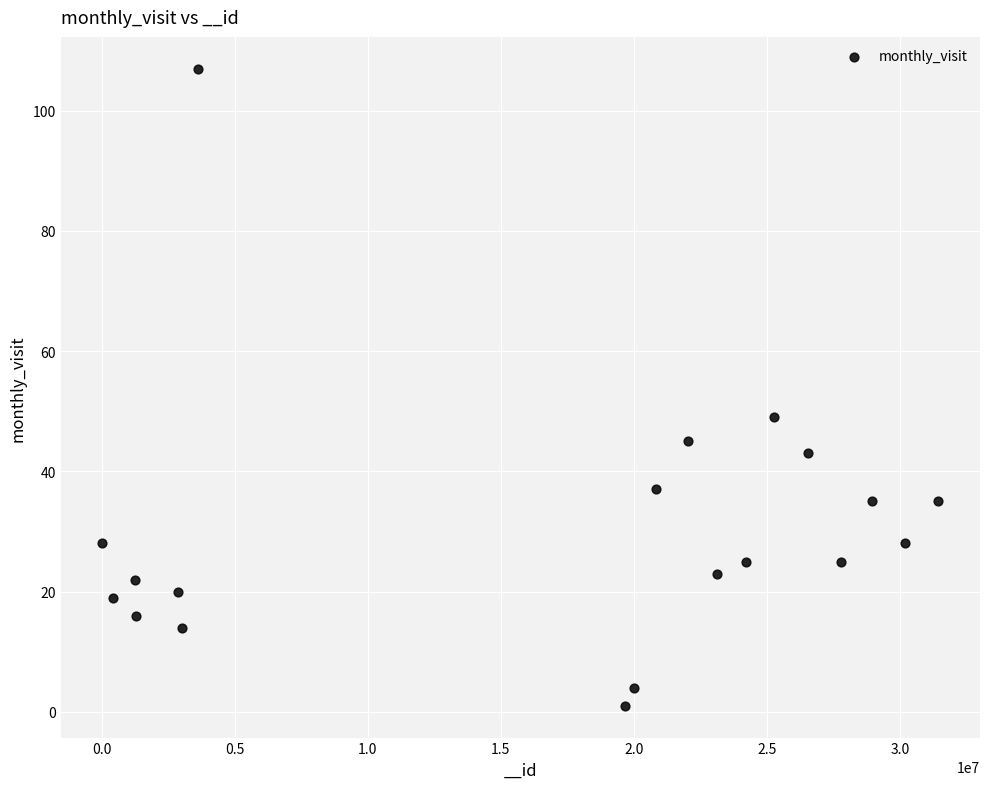

What is the range of Y values (max minus min)?

106